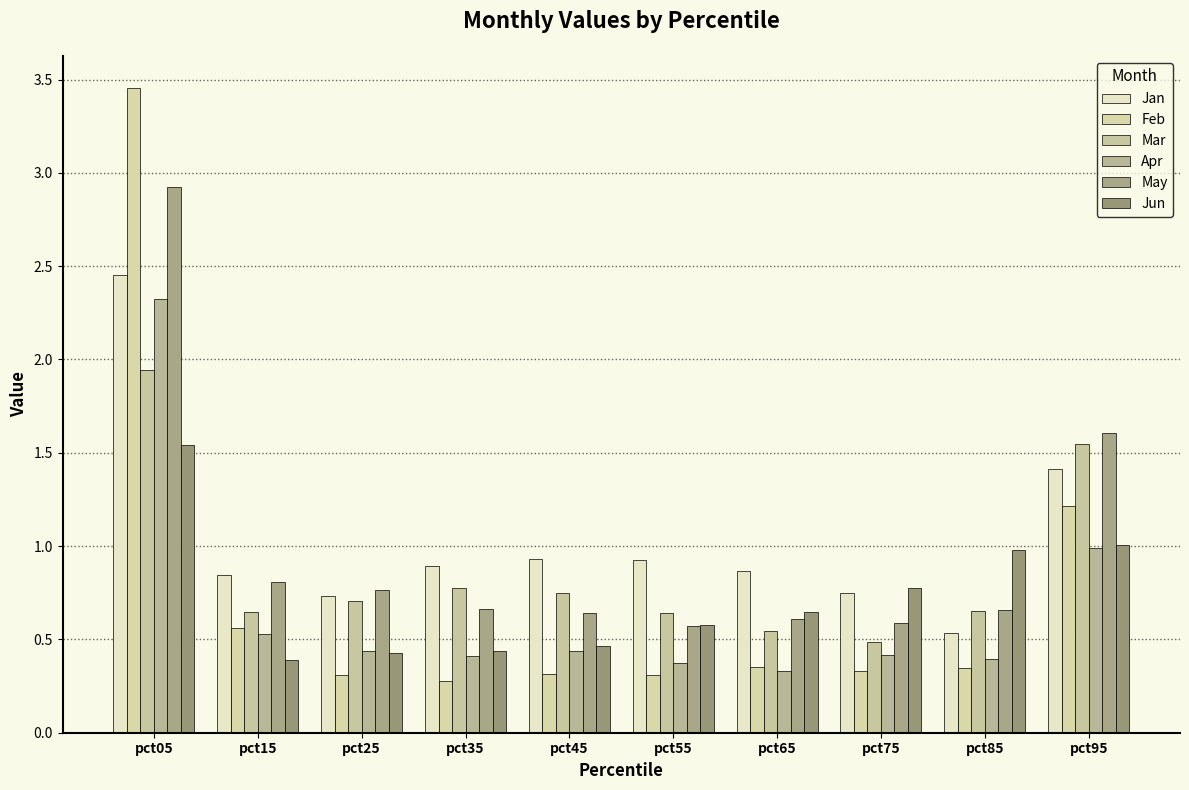

What value does the Apr series have at pct45?

0.4